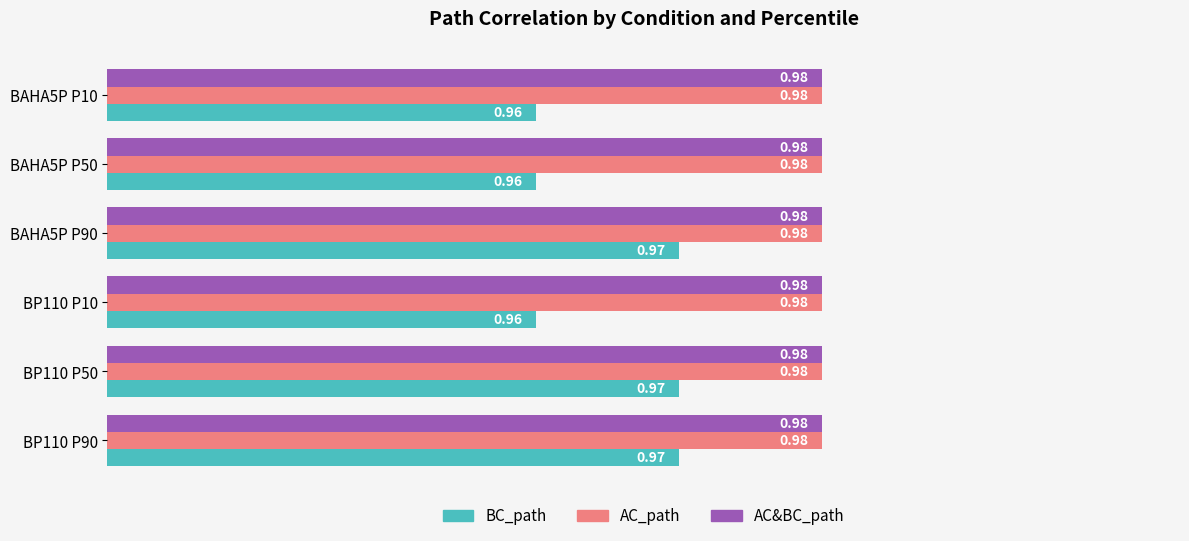

What is the sum of all AC_path values?

5.9